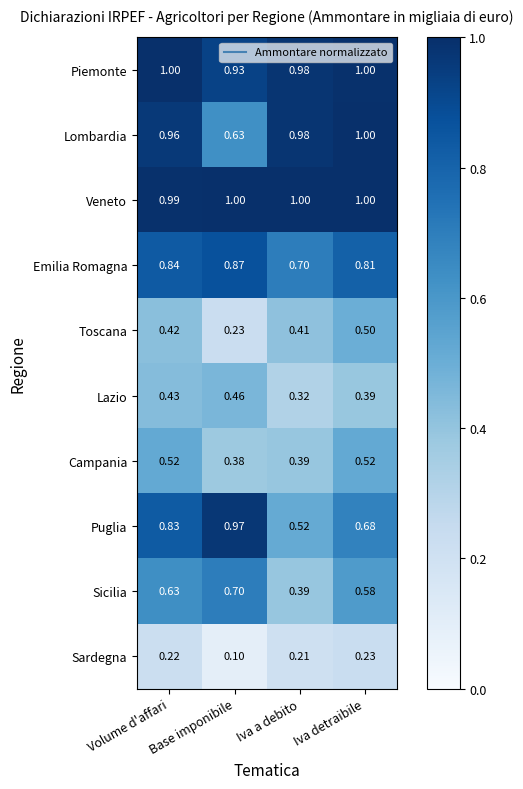

At which label is Veneto closest to 0?

Volume d'affari